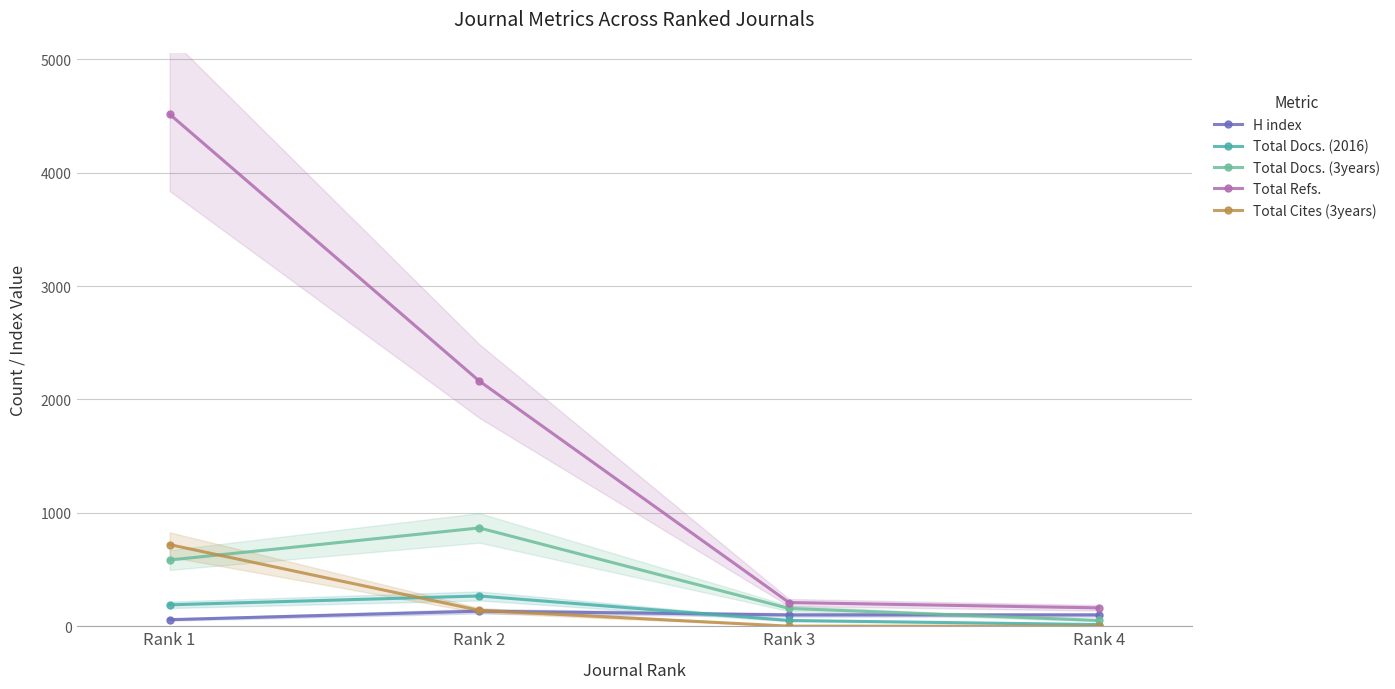

True or false: Total Docs. (2016) has more than 1 points higher than both neighbors.

False